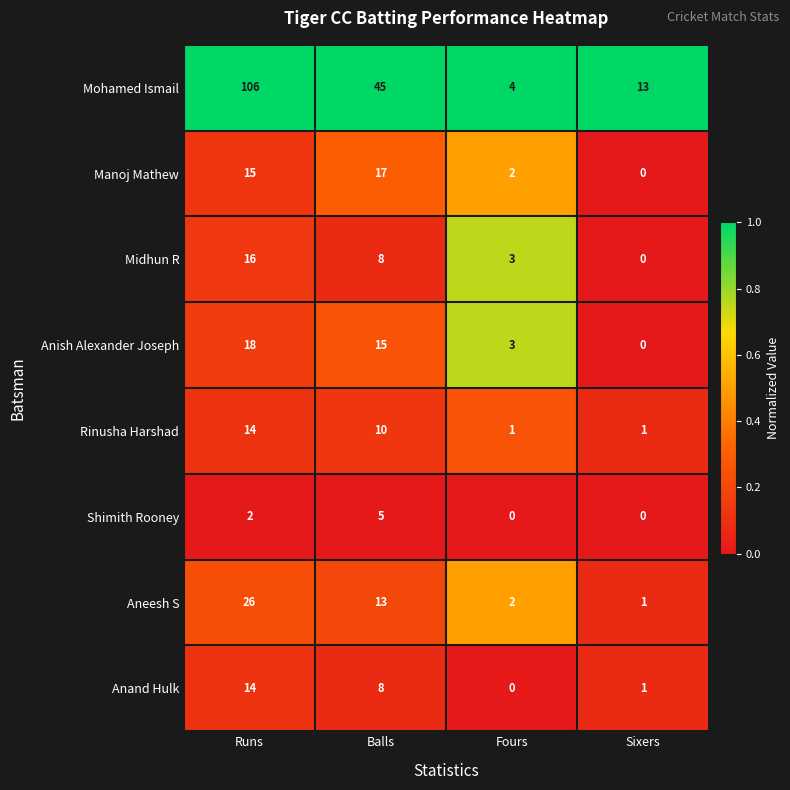

Is the value of Rinusha Harshad at Balls greater than the value of Shimith Rooney at Fours?

Yes